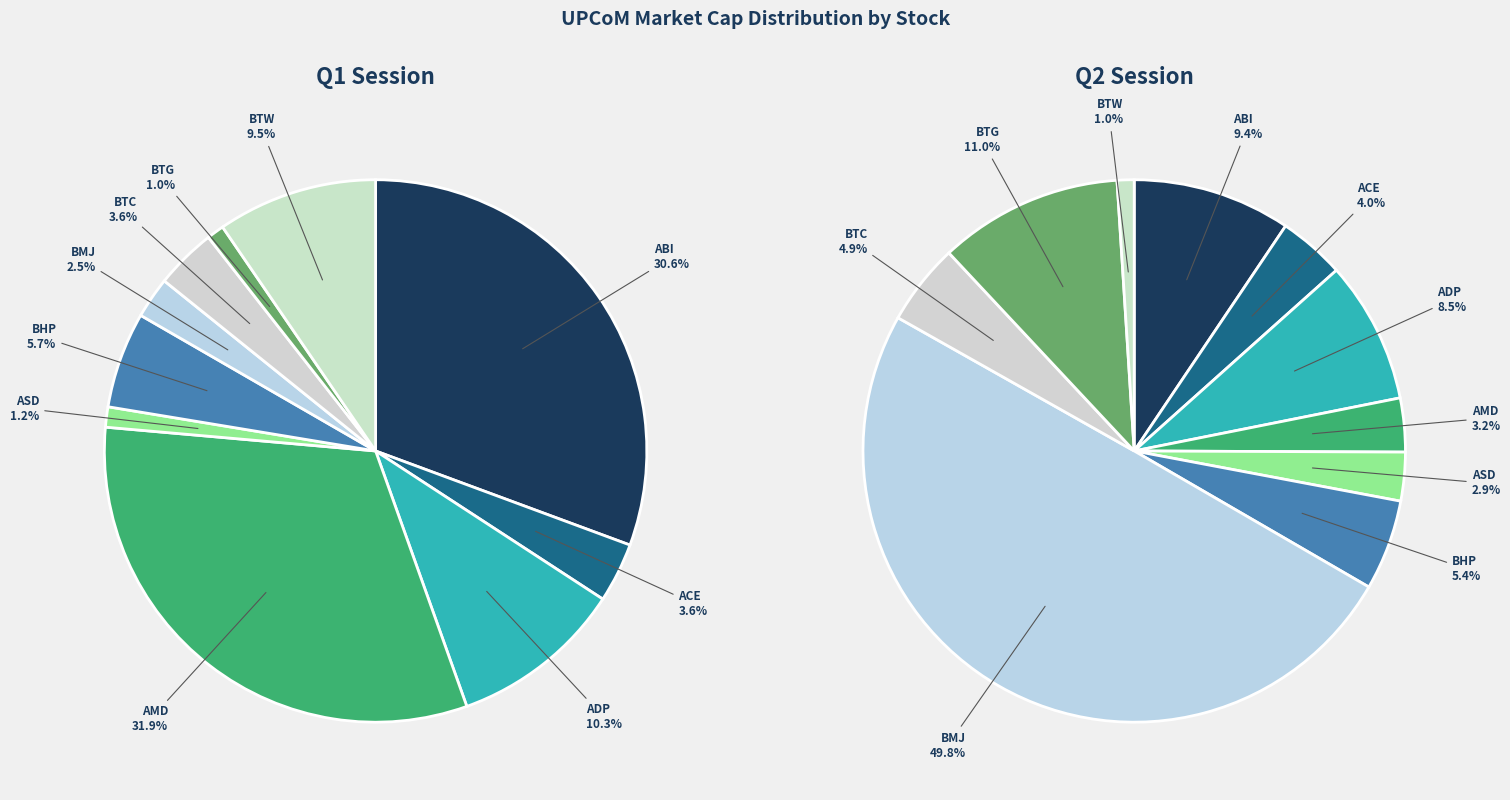

What percentage do BTW and ACE together represent?

13.1%